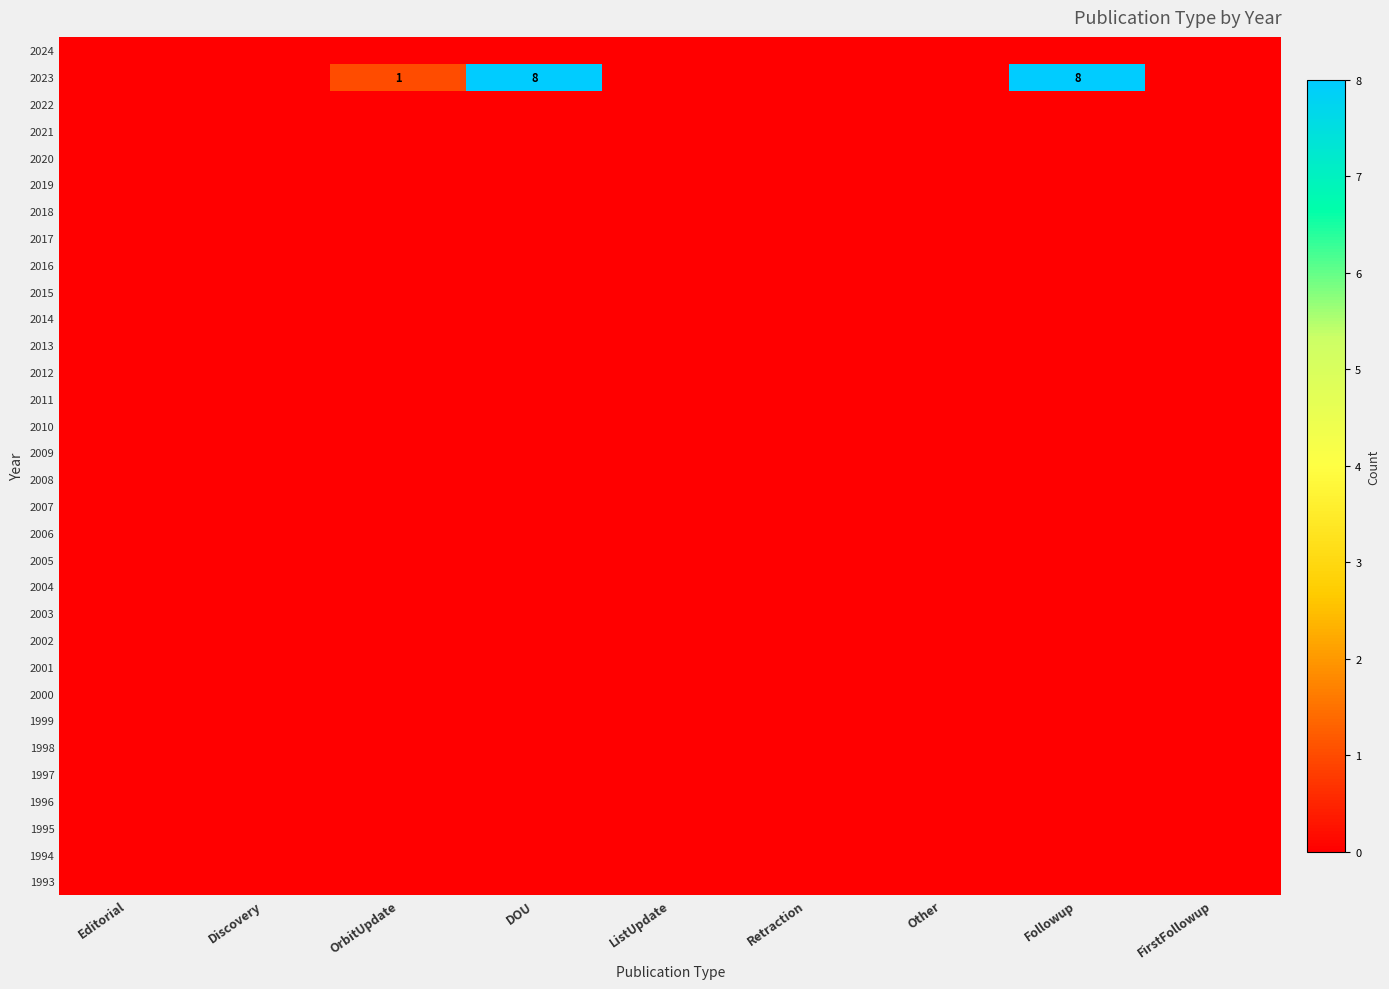

Which category has the highest value across all series?

DOU